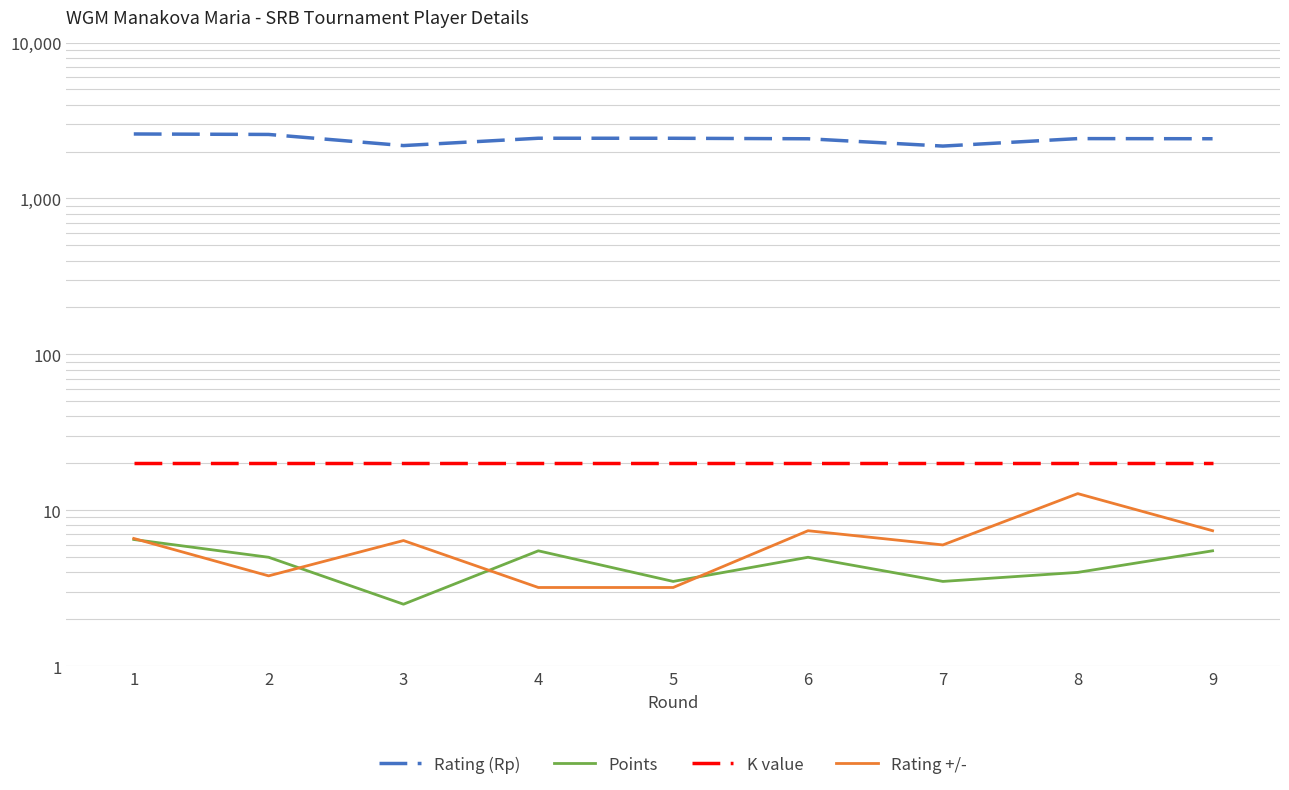

List the labels in order of Points value, largest first.

1, 4, 9, 2, 6, 8, 5, 7, 3